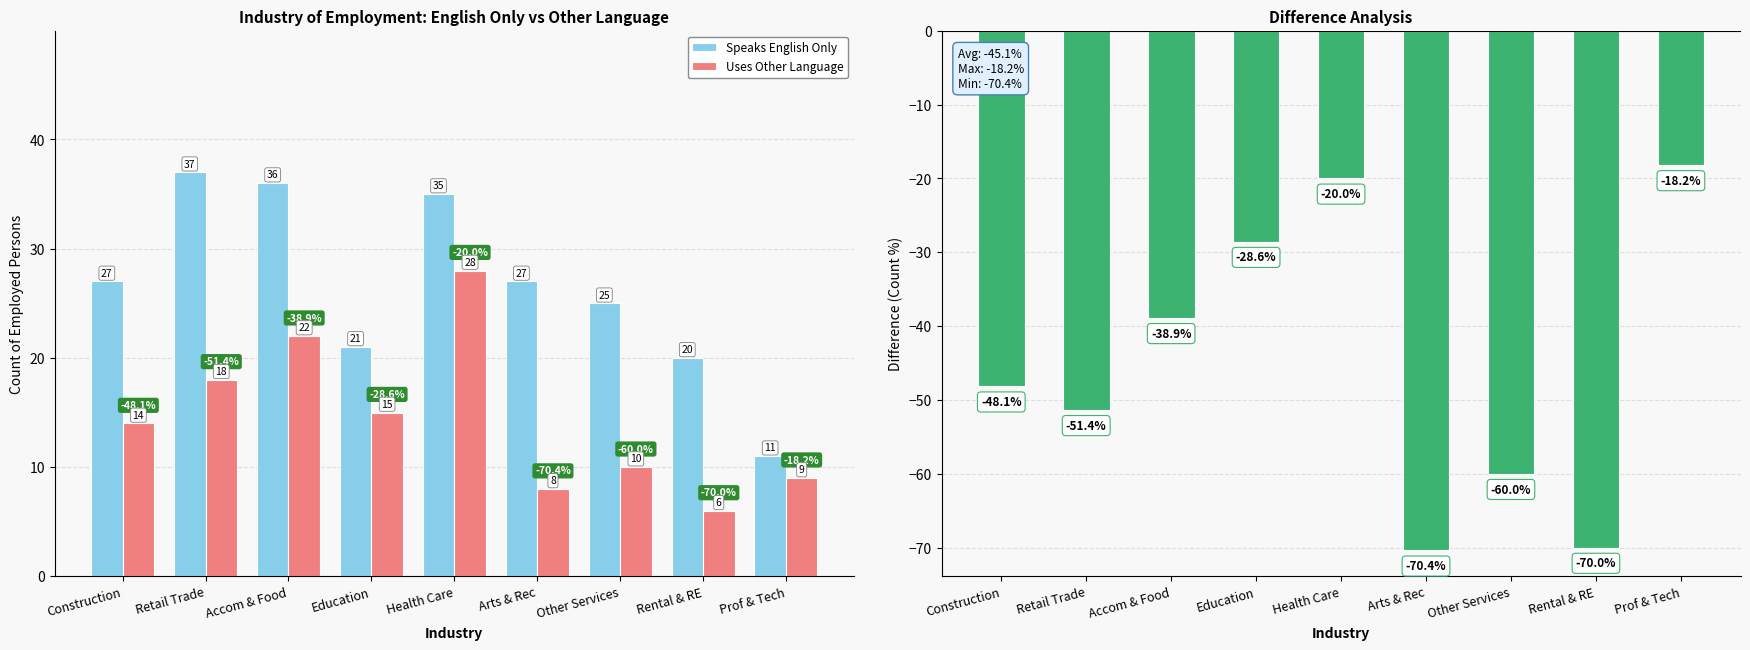

Which category has the lowest value in the Uses Other Language series?

Rental & RE